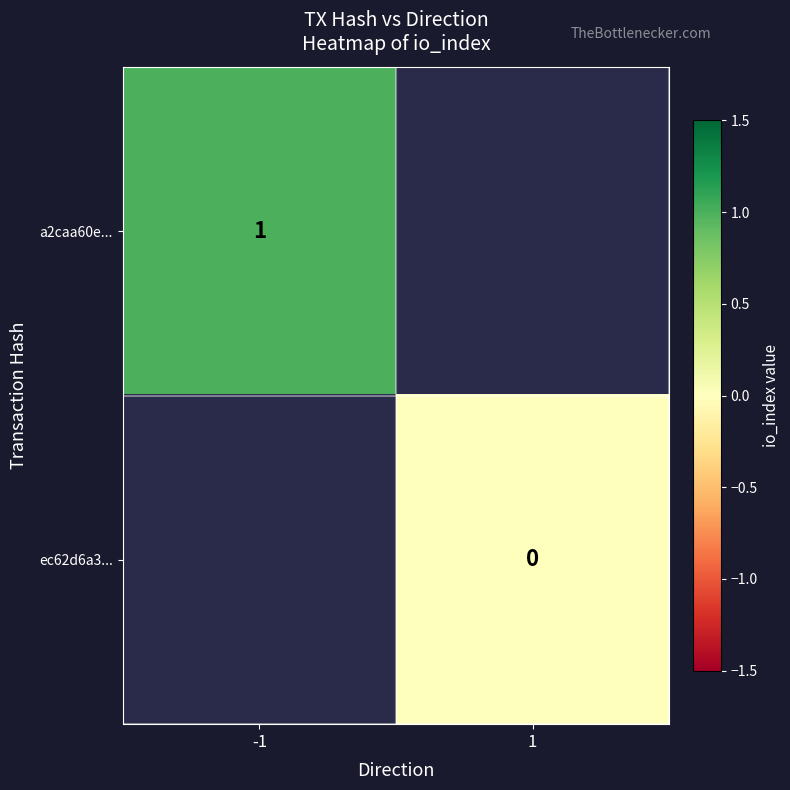

Between -1 and 1, which is larger?

1